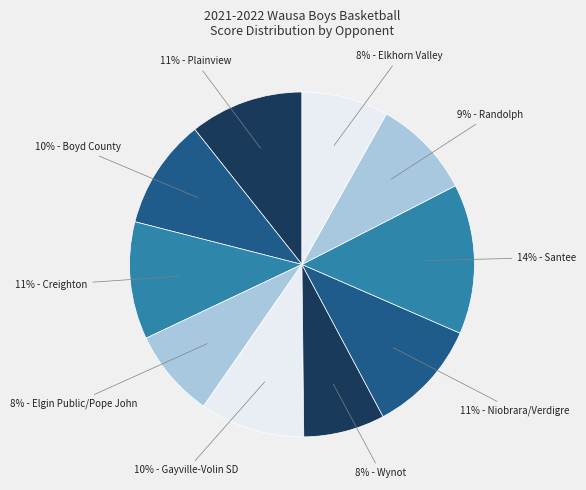

Rank the categories by value from lowest to highest.

Wynot, Elkhorn Valley, Elgin Public/Pope John, Randolph, Gayville-Volin SD, Boyd County, Plainview, Niobrara/Verdigre, Creighton, Santee